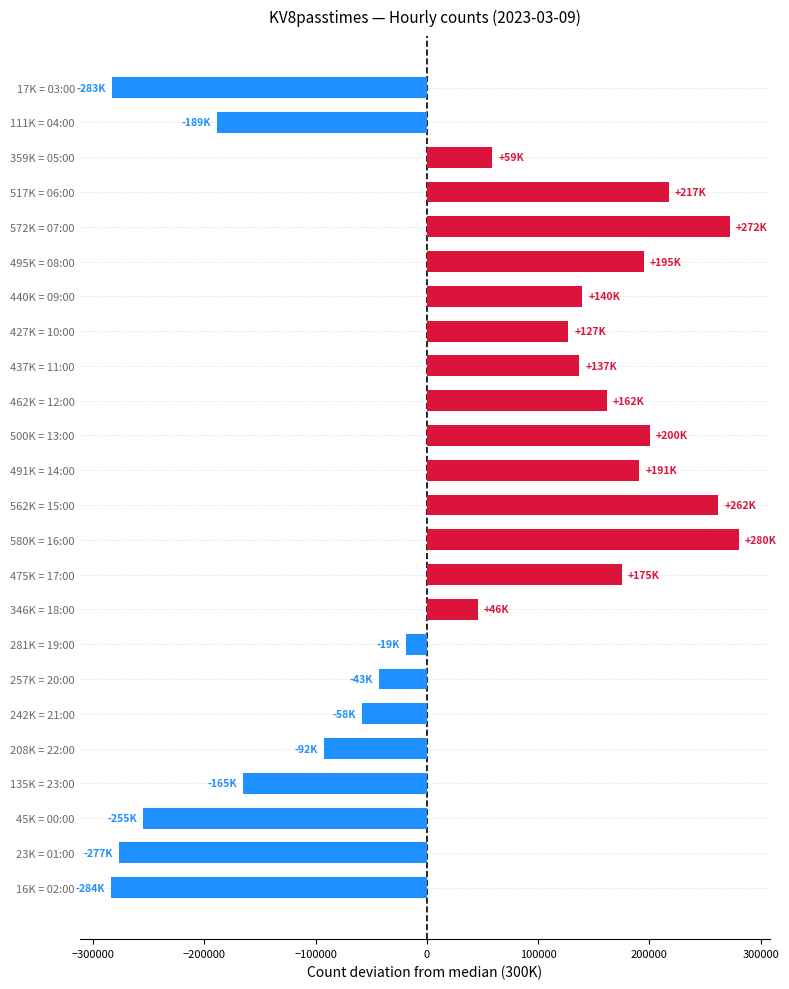

Does the chart contain stacked bars?

No